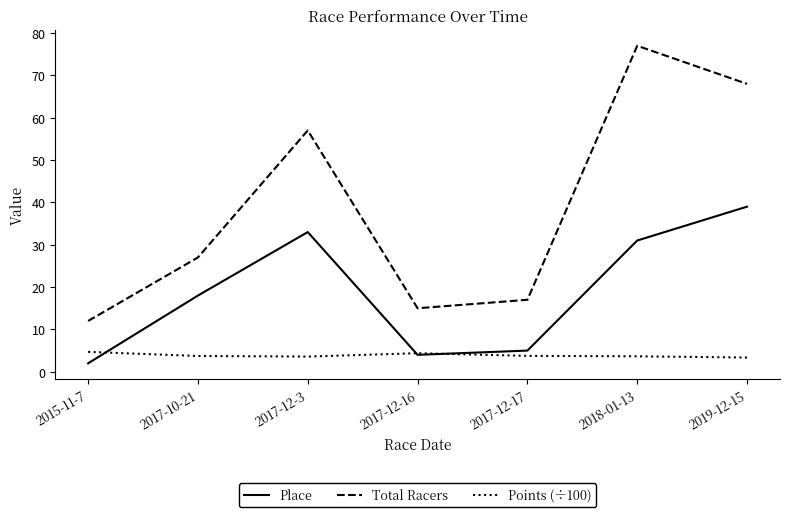

At how many categories does at least one series exceed 47?

3